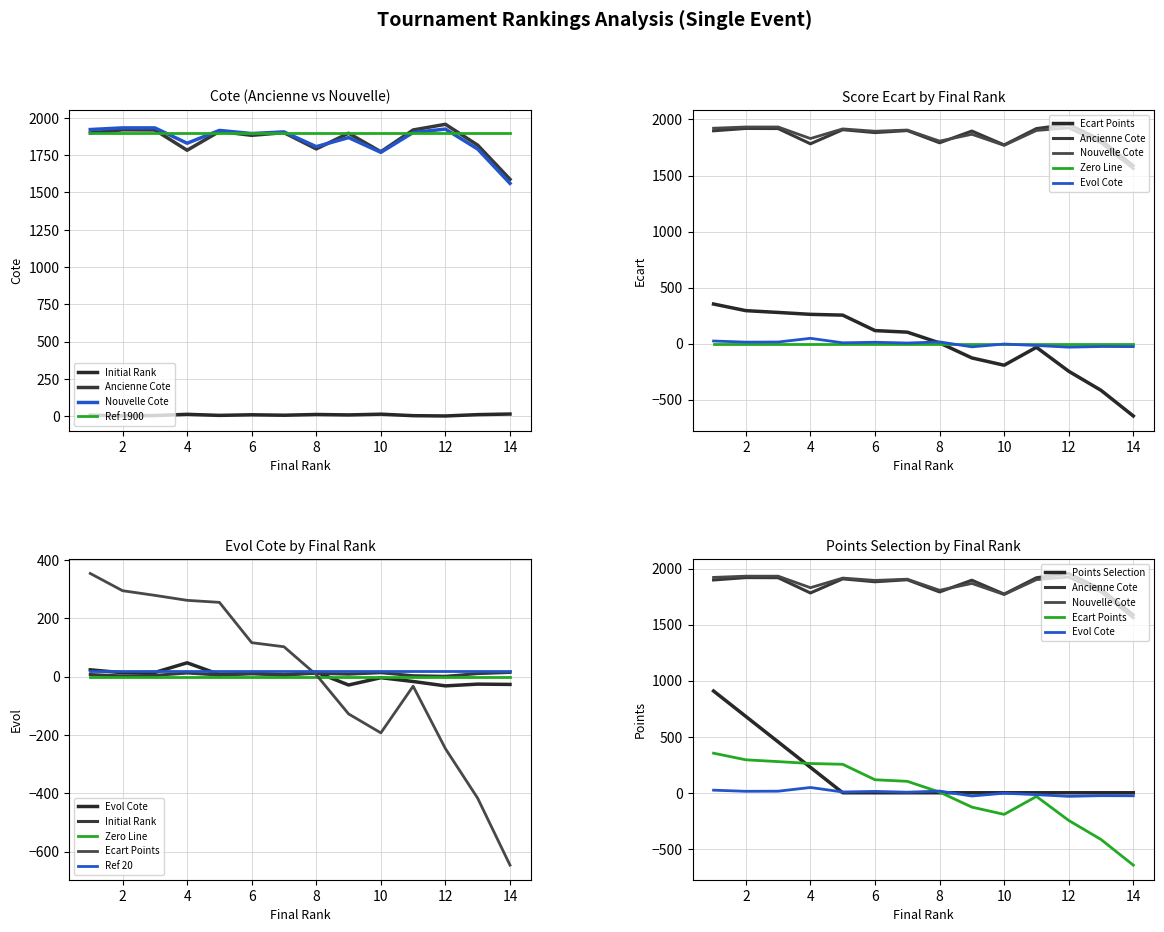

The value of Evol Cote at 7 is 8. True or false?

False